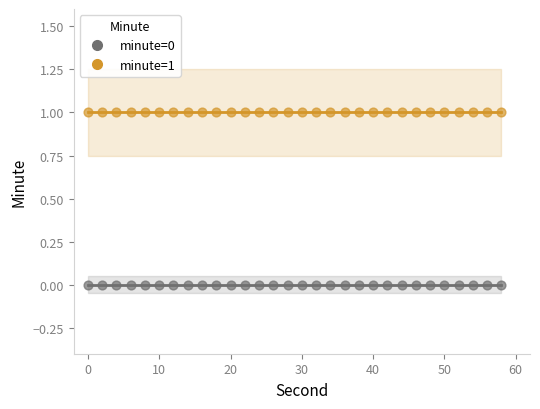

Which series reaches the minimum Y coordinate?

minute=0